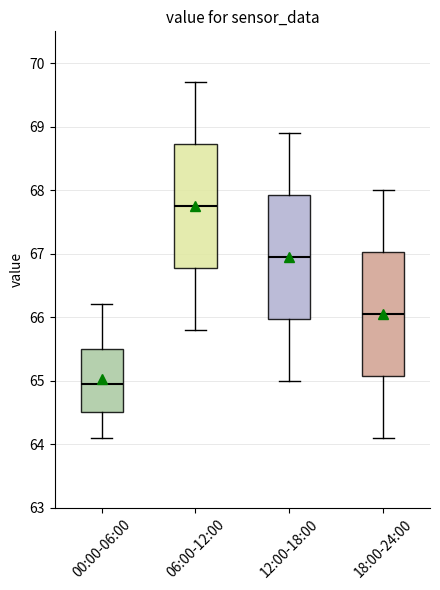

Where is the upper edge of the box for 18:00-24:00 on the y-axis? The values are not printed on the chart, so give them approximately, as read against the axis.

67.0